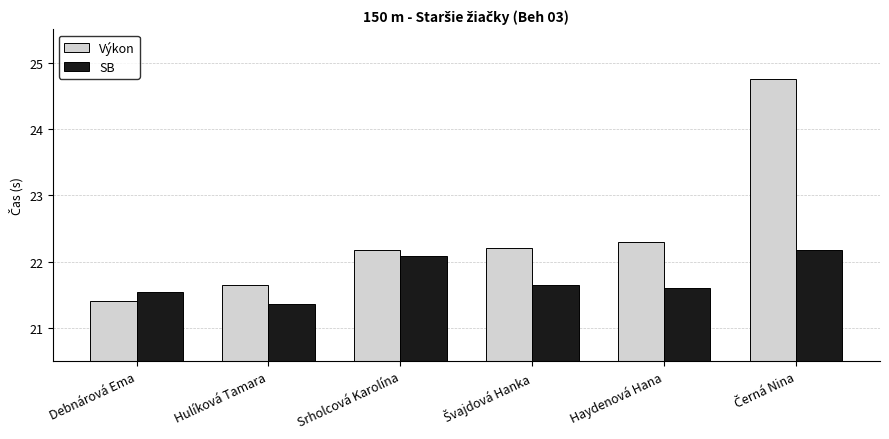

List the series in order of their overall mean, highest first.

Výkon, SB